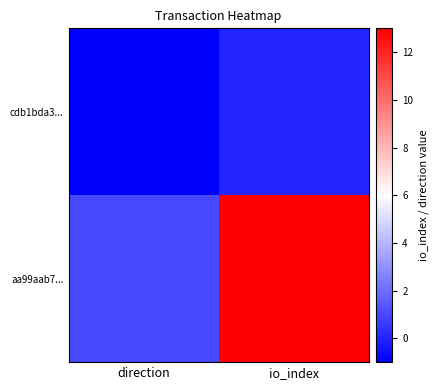

What is the spread (max minus min) of values at direction?

2